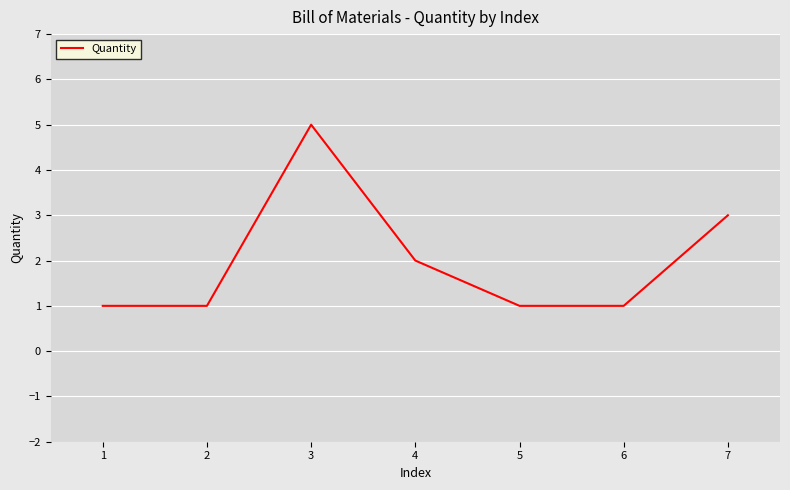

What is the minimum value shown in the chart?

1